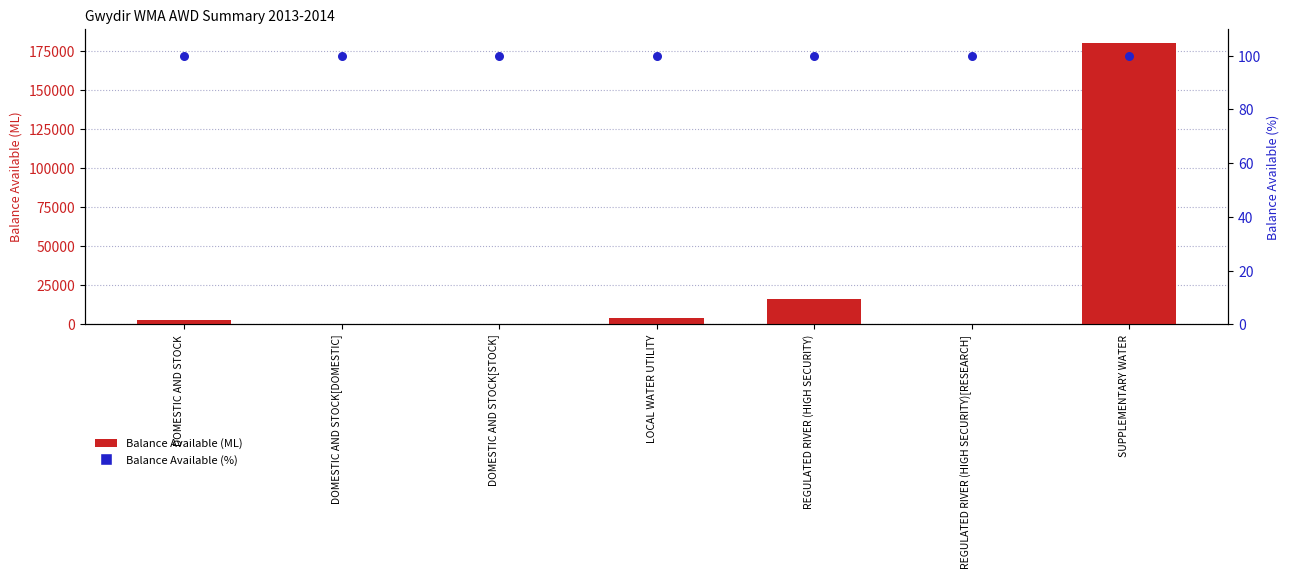

What are all the series names shown in the legend?

Balance Available (ML), Balance Available (%)